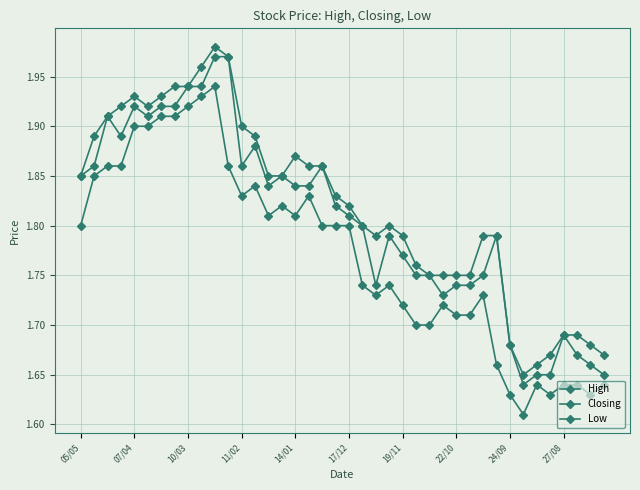

Does the chart have visible grid lines?

Yes